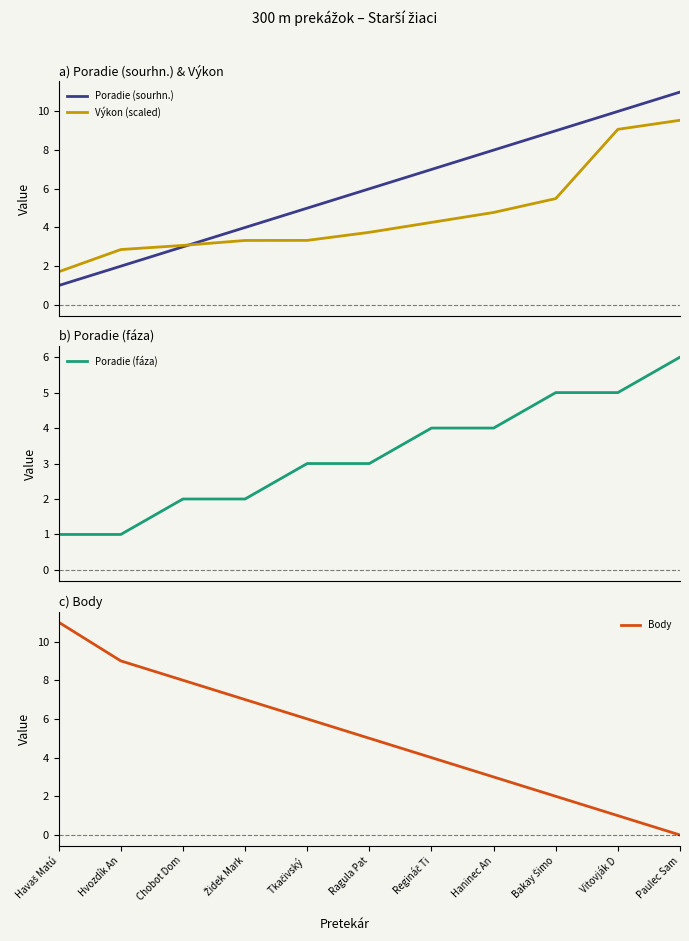

Which category has the highest value across all series?

Paulec Sam